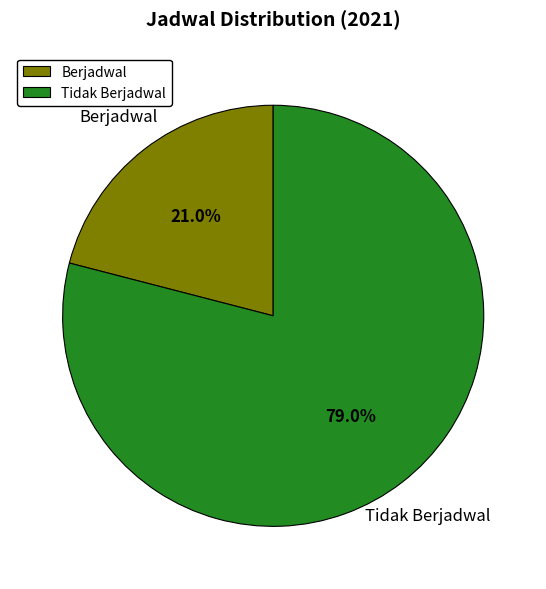

The Berjadwal slice represents 21% of the pie. True or false?

True